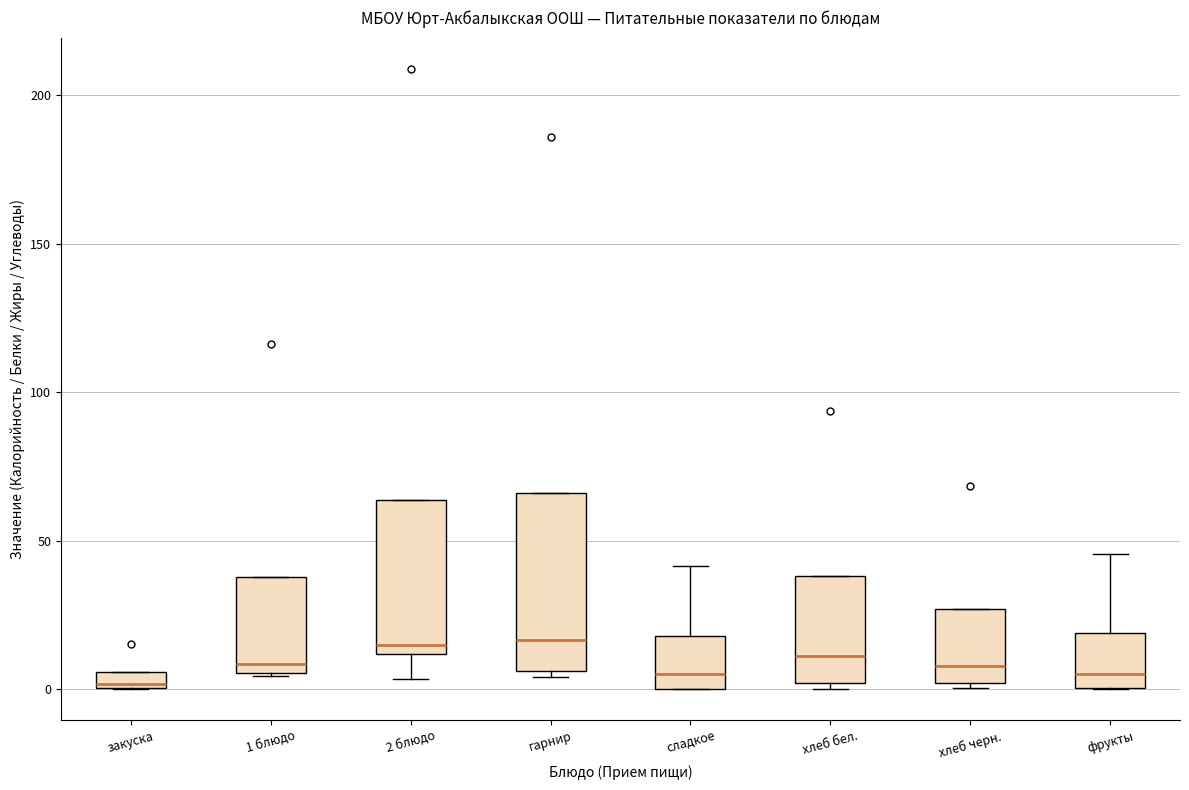

Comparing the boxes themselves (not the whiskers), which one is the tallest?

гарнир